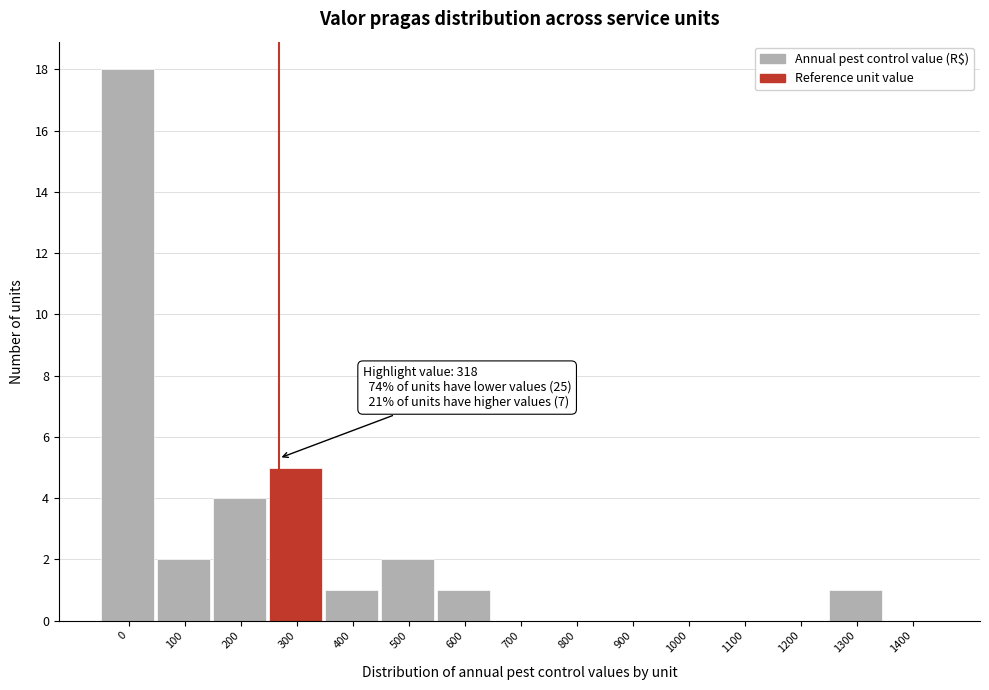

Reading left to right, what are all the values shown in this chart?

0=18	100=2	200=4	300=5	400=1	500=2	600=1	700=0	800=0	900=0	1000=0	1100=0	1200=0	1300=1	1400=0